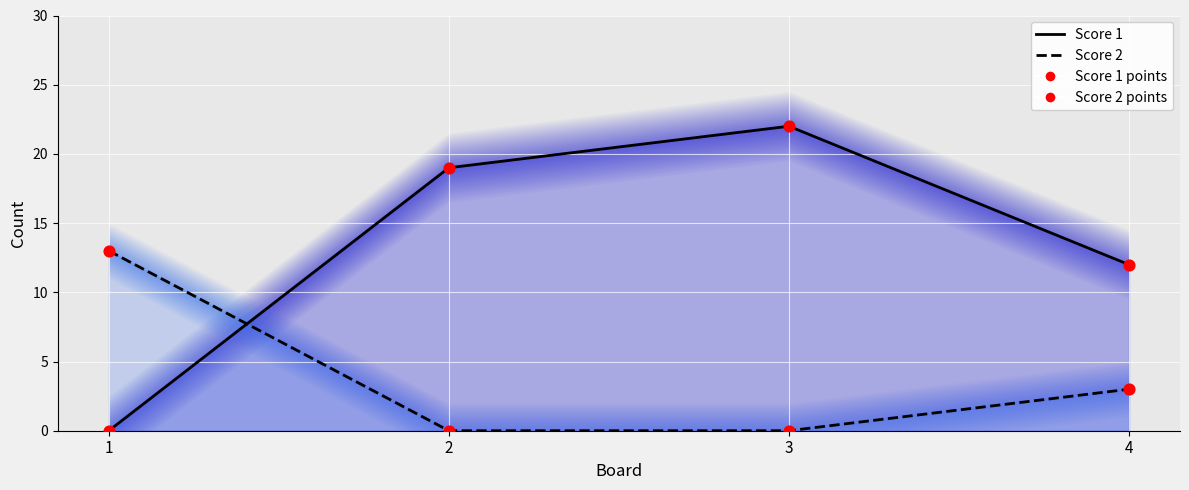

Which series has the largest Y range (max minus min)?

Score 1 line